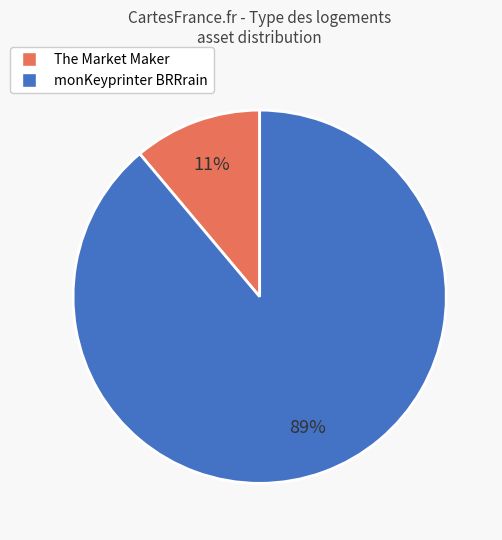

The The Market Maker slice represents 11% of the pie. True or false?

True